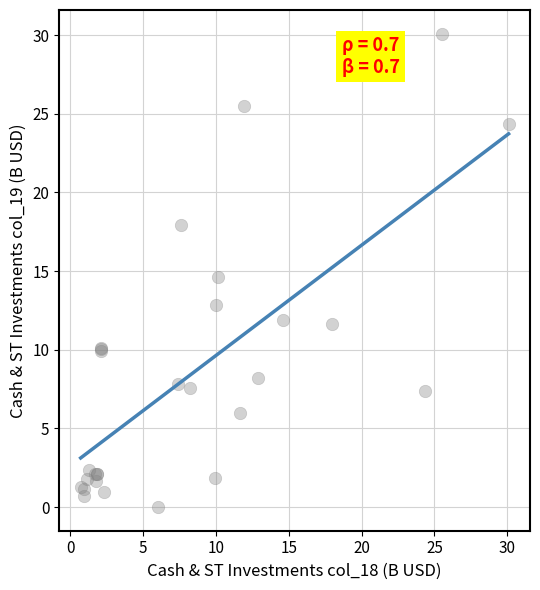

What Y value in the scatter plot is closest to 15?

14.6